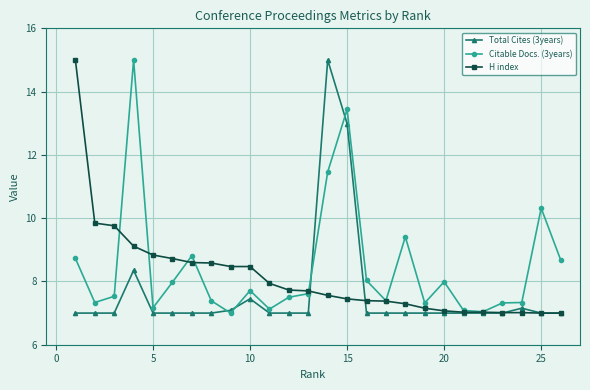

What are all the series names shown in the legend?

Total Cites (3years), Citable Docs. (3years), H index